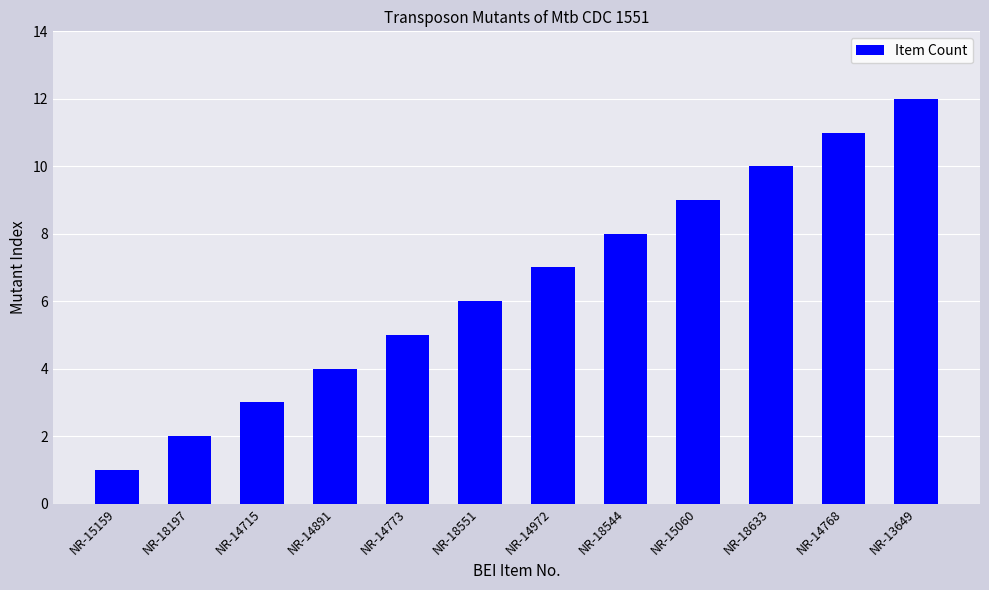

Reading right to left, extract all data points from this chart.

12	11	10	9	8	7	6	5	4	3	2	1